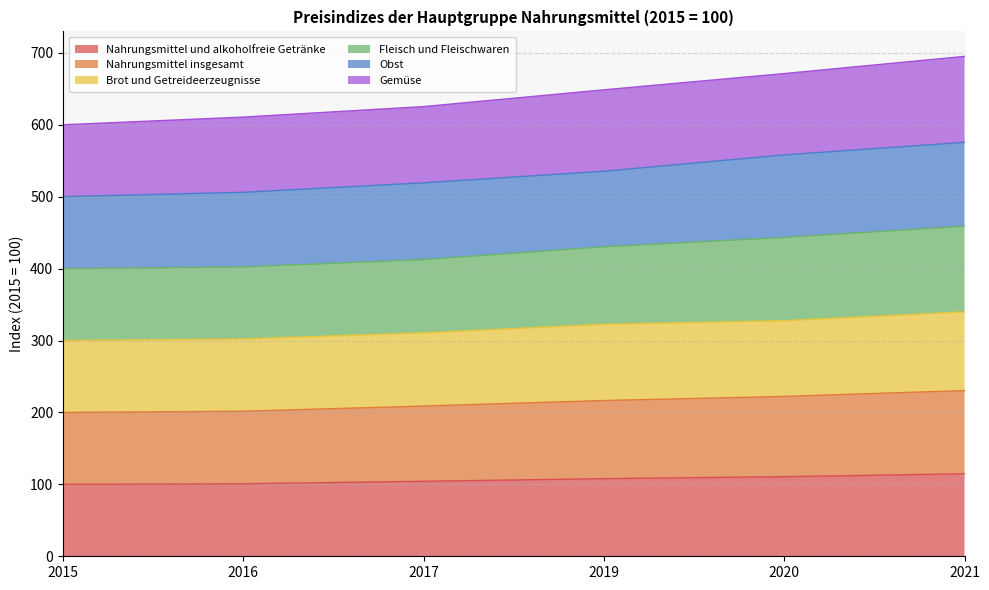

True or false: Brot und Getreideerzeugnisse and Nahrungsmittel und alkoholfreie Getränke cross at least once.

False